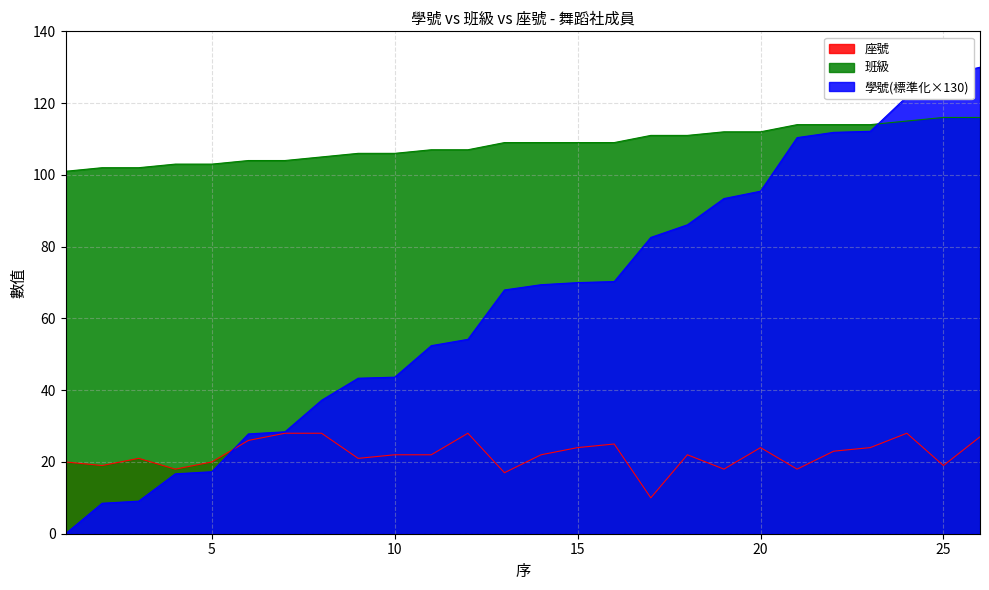

True or false: 座號 has more than 0 points higher than both neighbors.

True